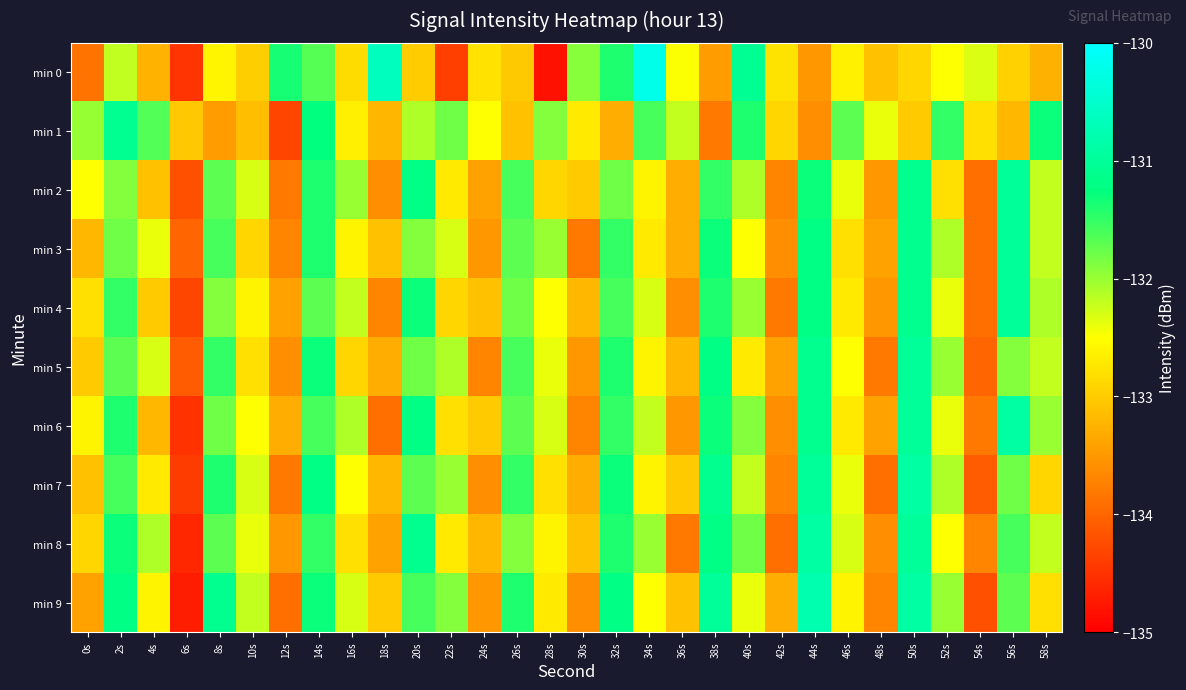

What is the total value across all series at 6s?

-1342.3